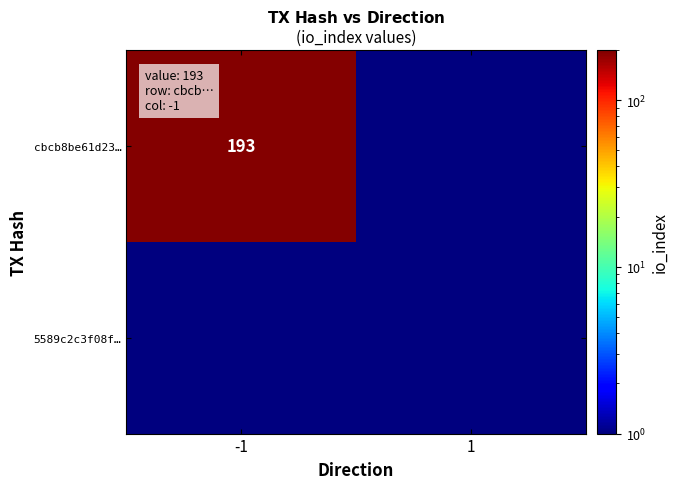

The cbcb8be61d23… series shows 193.0 at -1. True or false?

True